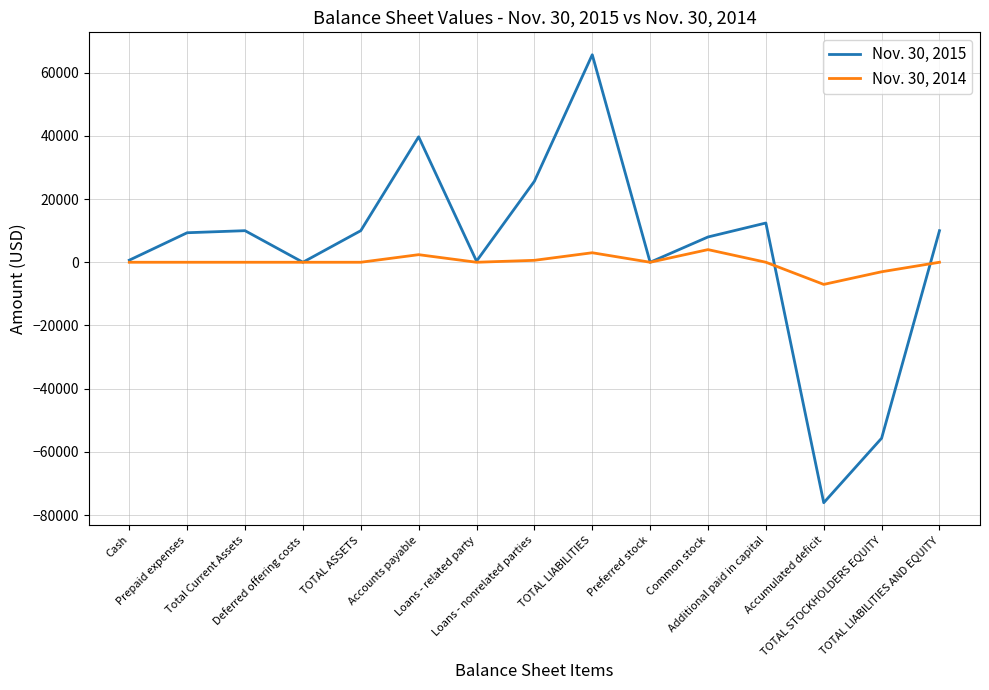

Which series changed the most between Loans - nonrelated parties and Preferred stock?

Nov. 30, 2015